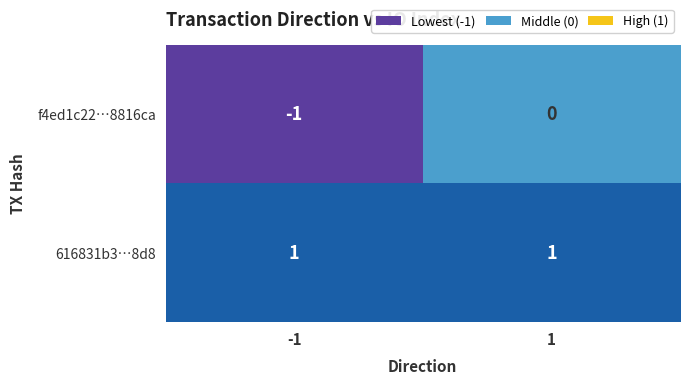

Rank the series by their maximum value, from lowest to highest.

f4ed1c22…8816ca, 616831b3…8d8